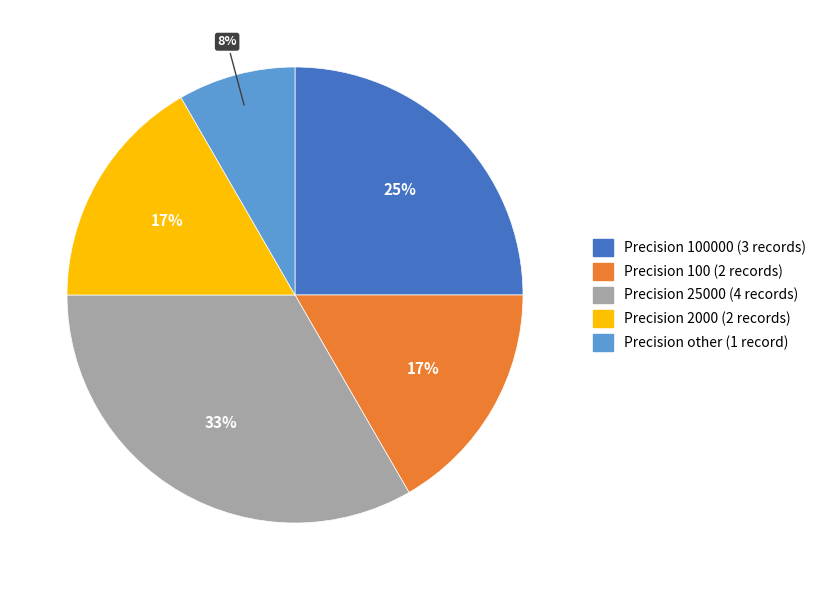

Is there a majority slice in this chart?

No